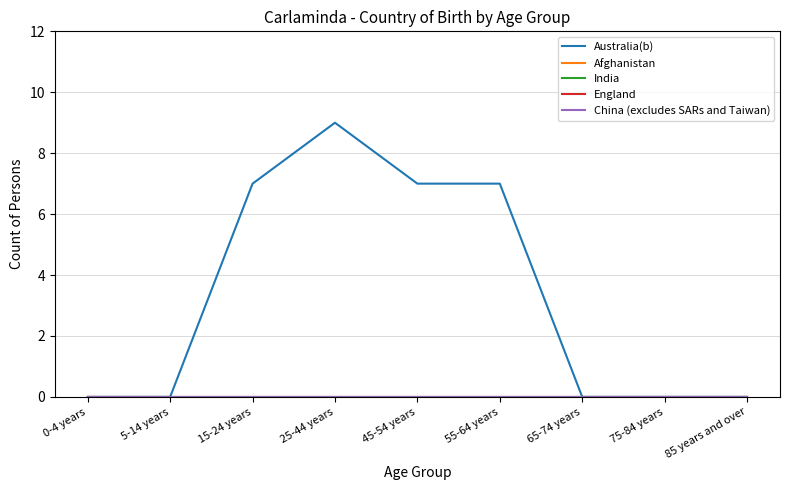

Is this an area chart (filled region under the line)?

No